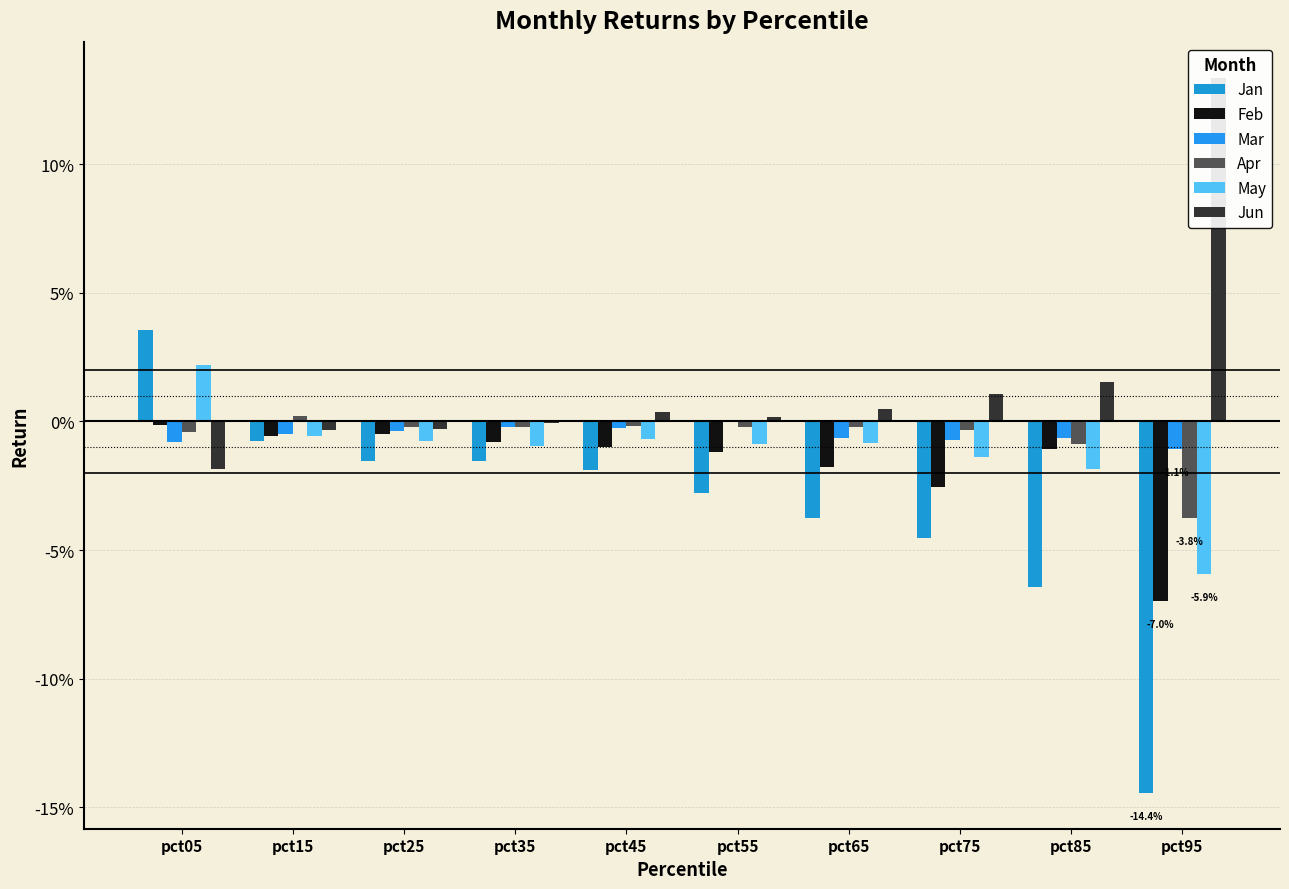

At which category is the sum across all series the highest?

pct05